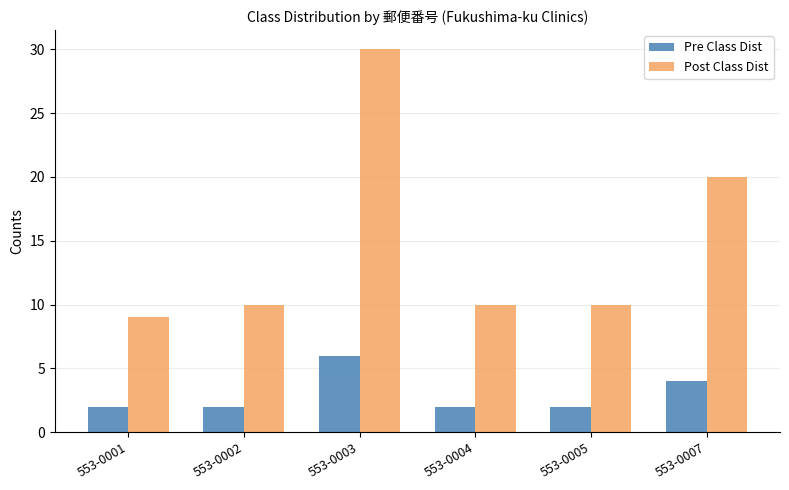

True or false: Post Class Dist has a value of 17 at 553-0004.

False